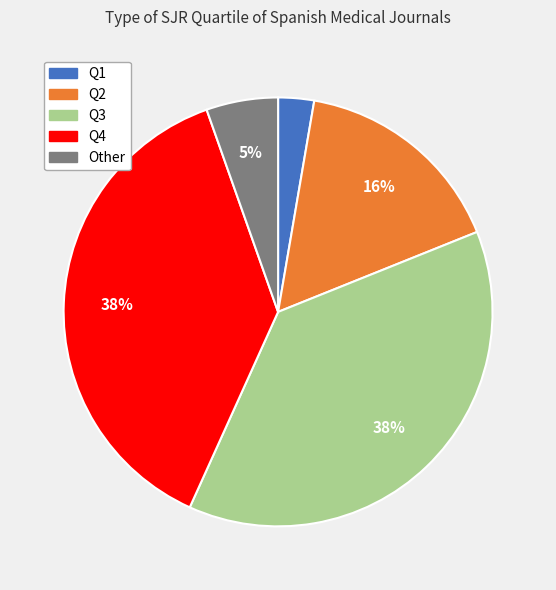

What is the smallest slice in the pie chart?

Q1